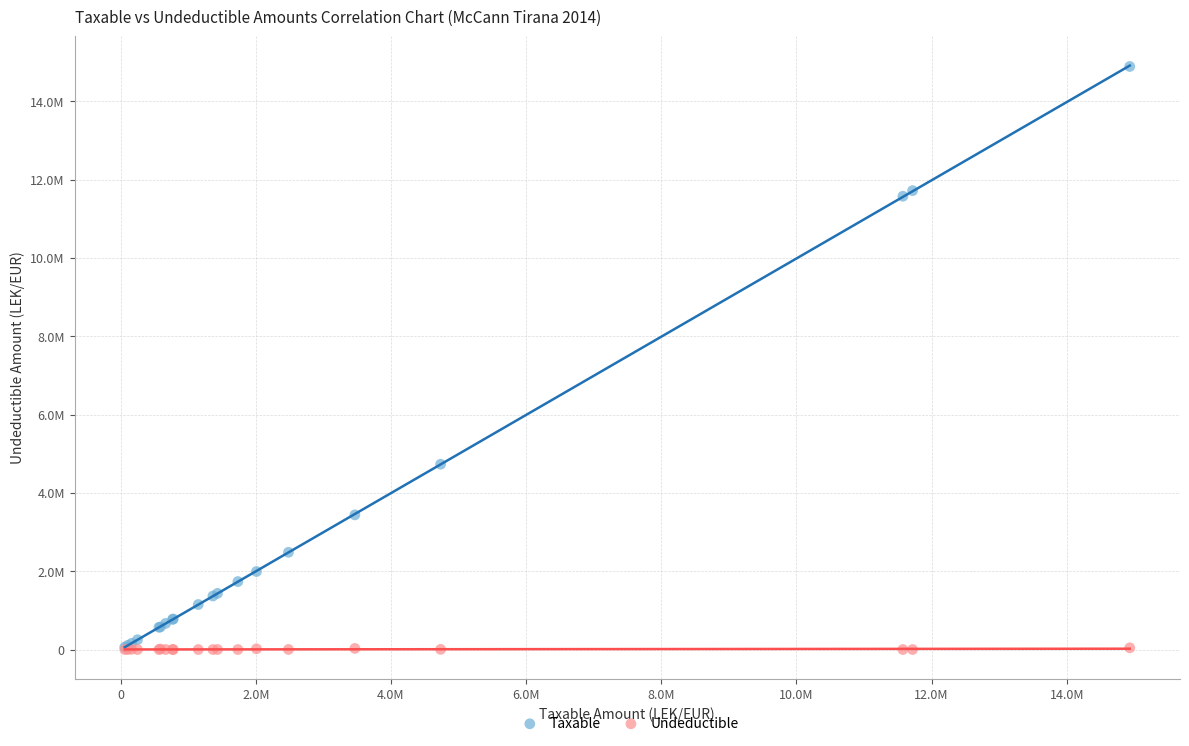

What are all the series names shown in the legend?

Taxable, Undeductible